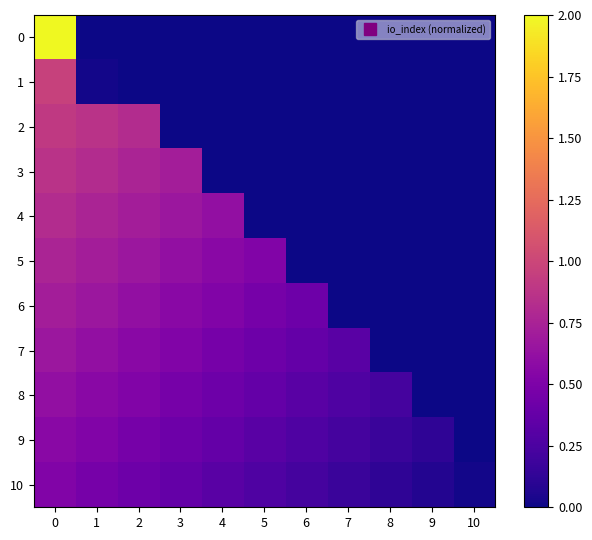

At how many categories does at least one series exceed 0?

11